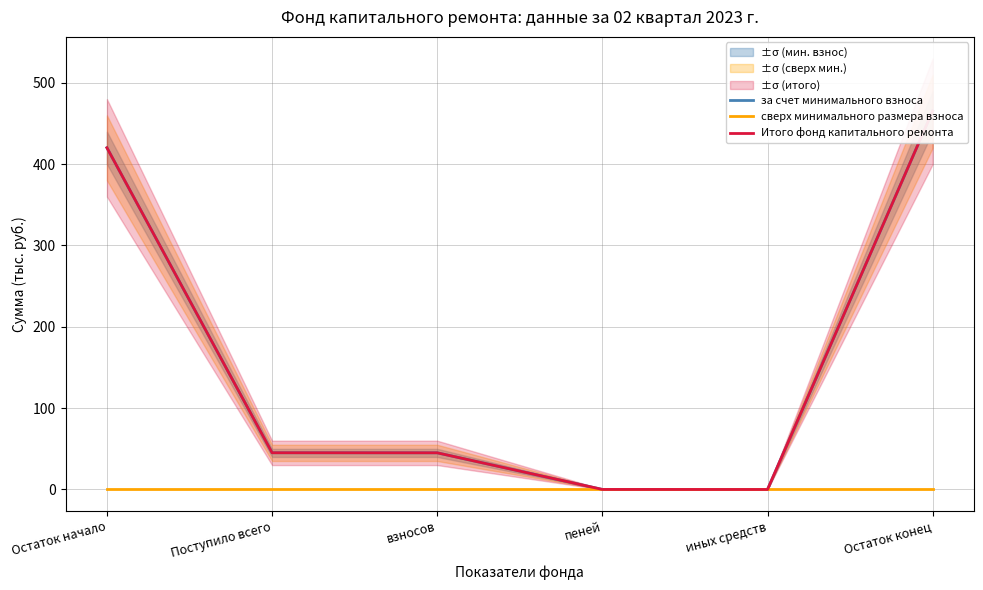

Between Поступило всего and взносов, which is larger?

Поступило всего